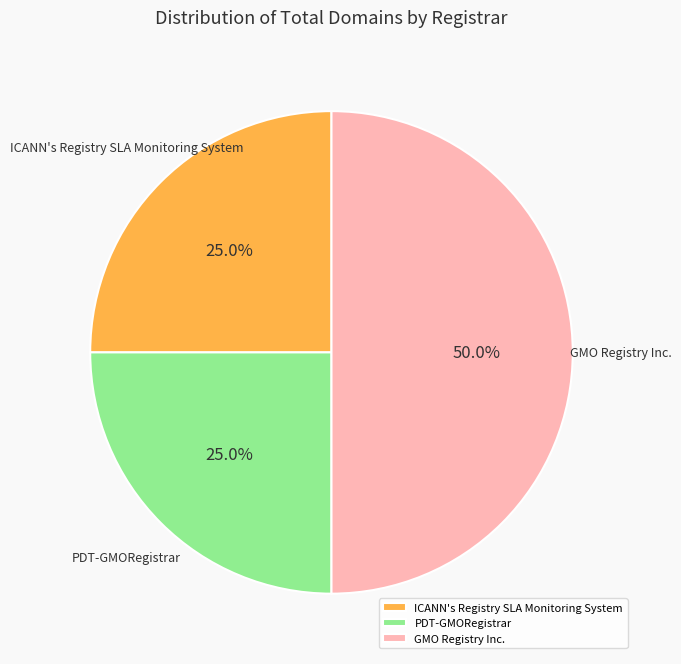

Does PDT-GMORegistrar represent more than half of the total?

No